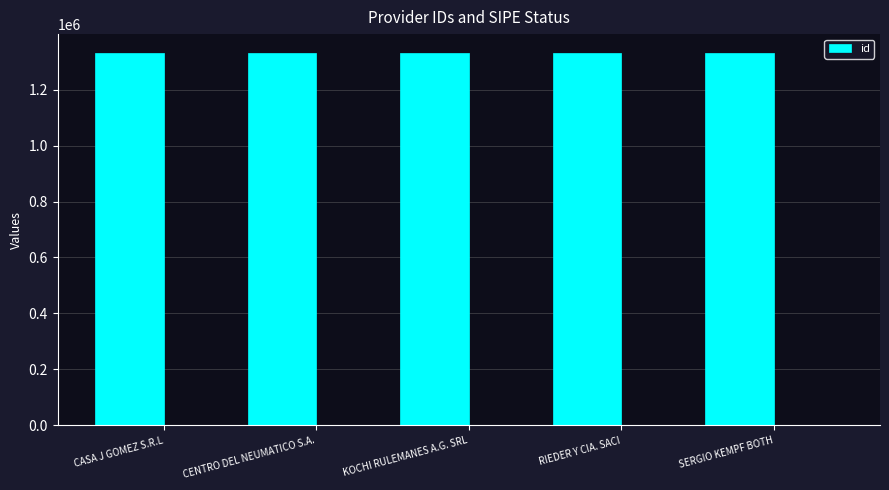

At which category does the chart reach its minimum across all series?

RIEDER Y CIA. SACI